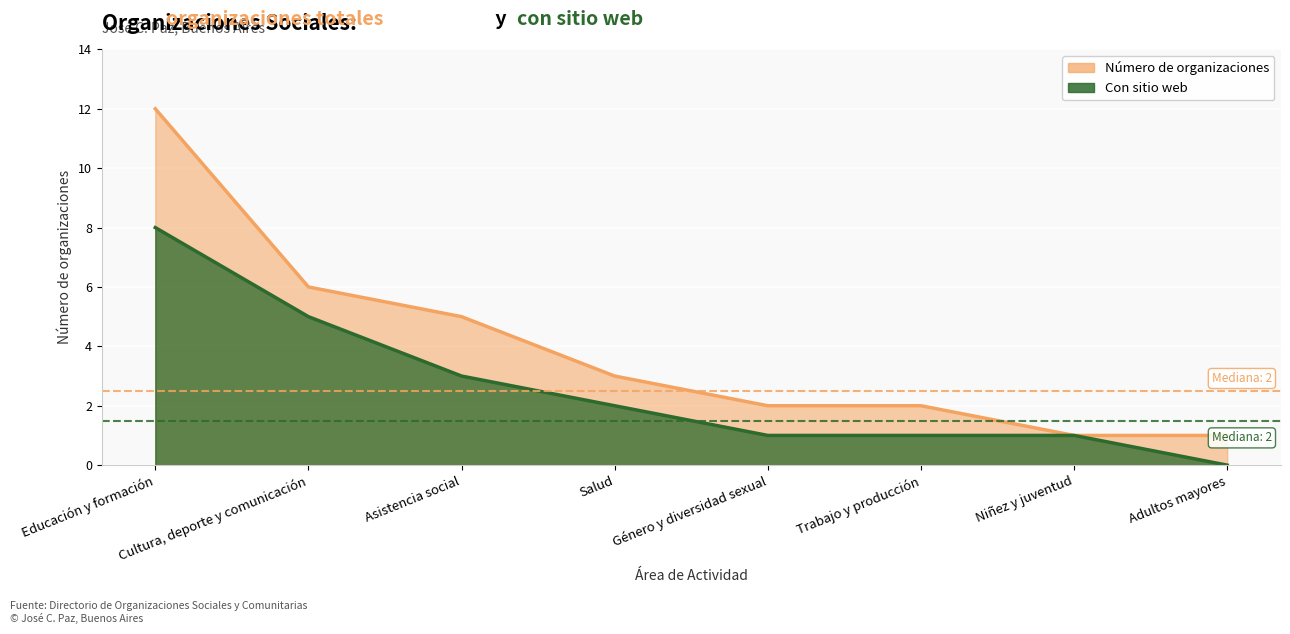

The Número de organizaciones series shows 4 at Cultura, deporte y comunicación. True or false?

False